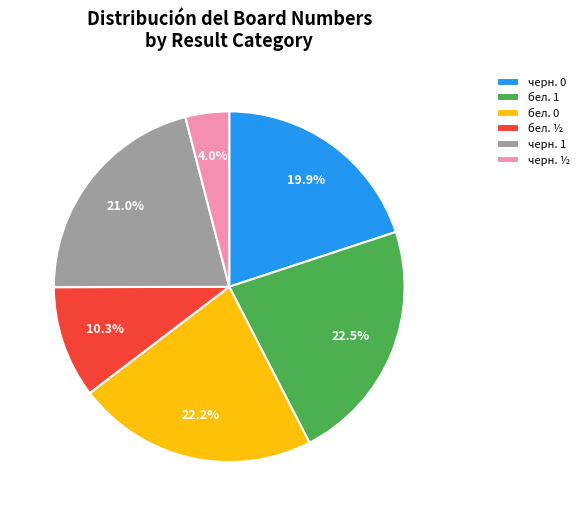

Is бел. 1 the majority of the pie?

No